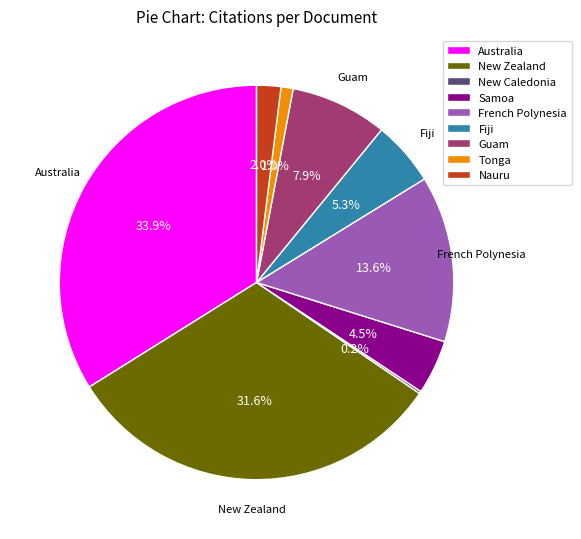

What is the largest slice in the pie chart?

Australia